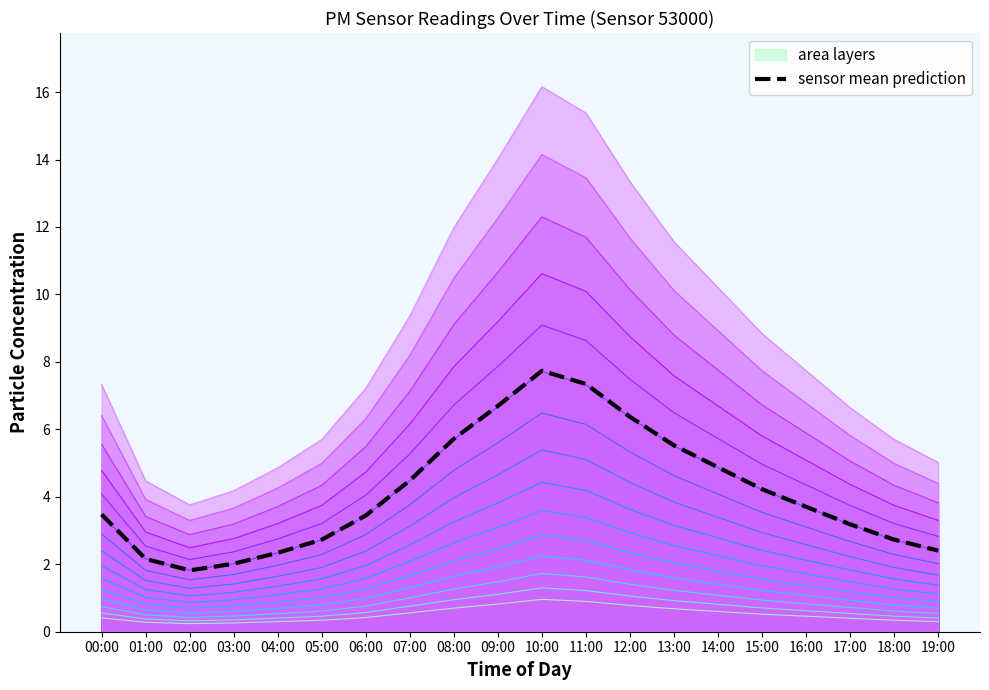

Which has a higher value, 08:00 or 19:00?

08:00